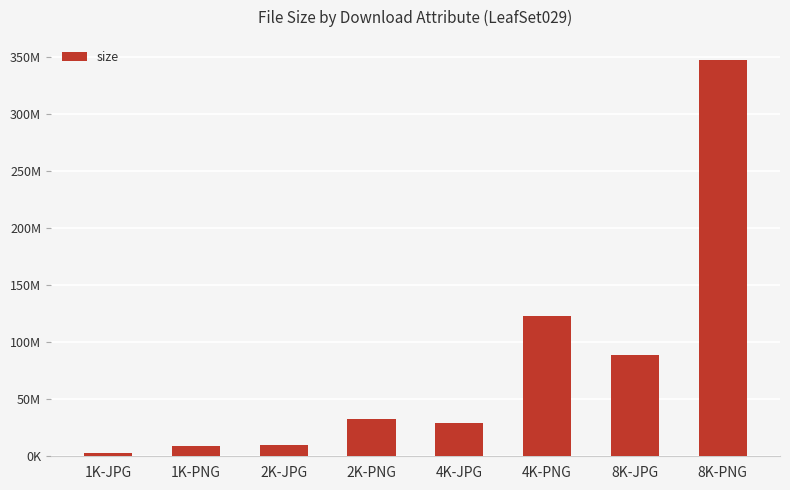

Rank the categories by value from highest to lowest.

8K-PNG, 4K-PNG, 8K-JPG, 2K-PNG, 4K-JPG, 2K-JPG, 1K-PNG, 1K-JPG